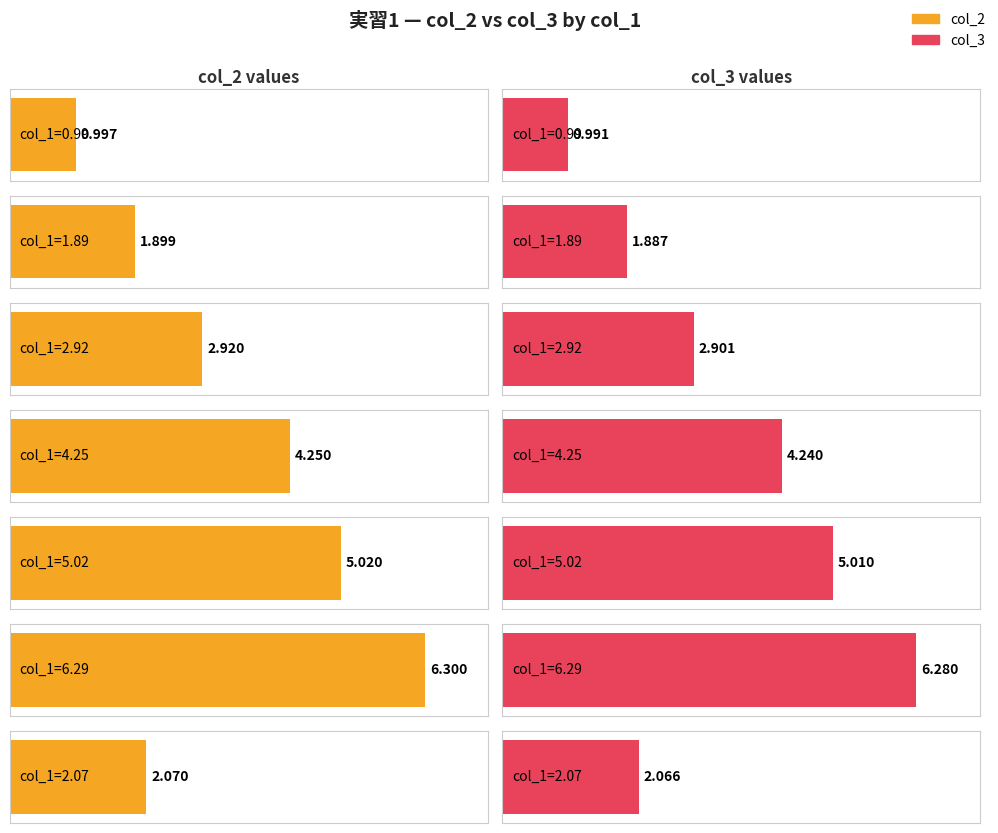

The value of col_2 at 4.25 is 4.2. True or false?

True